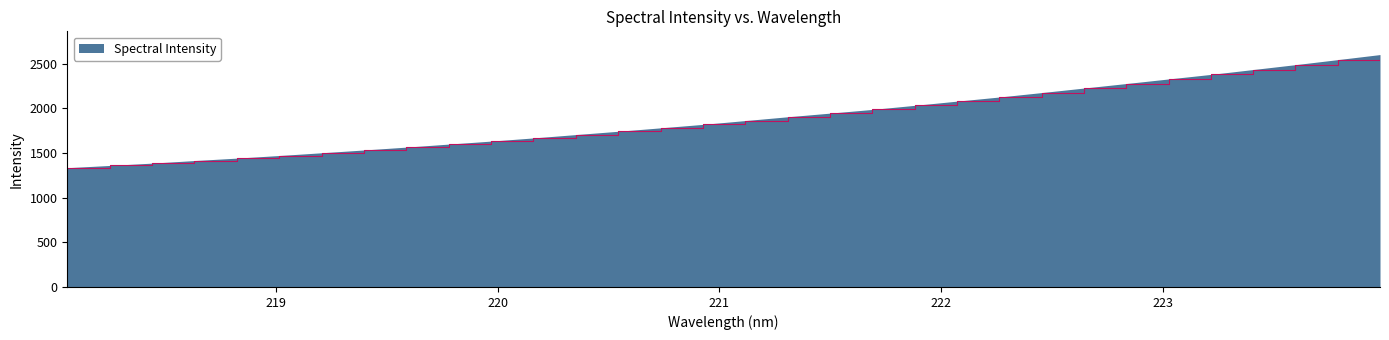

What is the difference between the maximum and minimum values?

1267.7